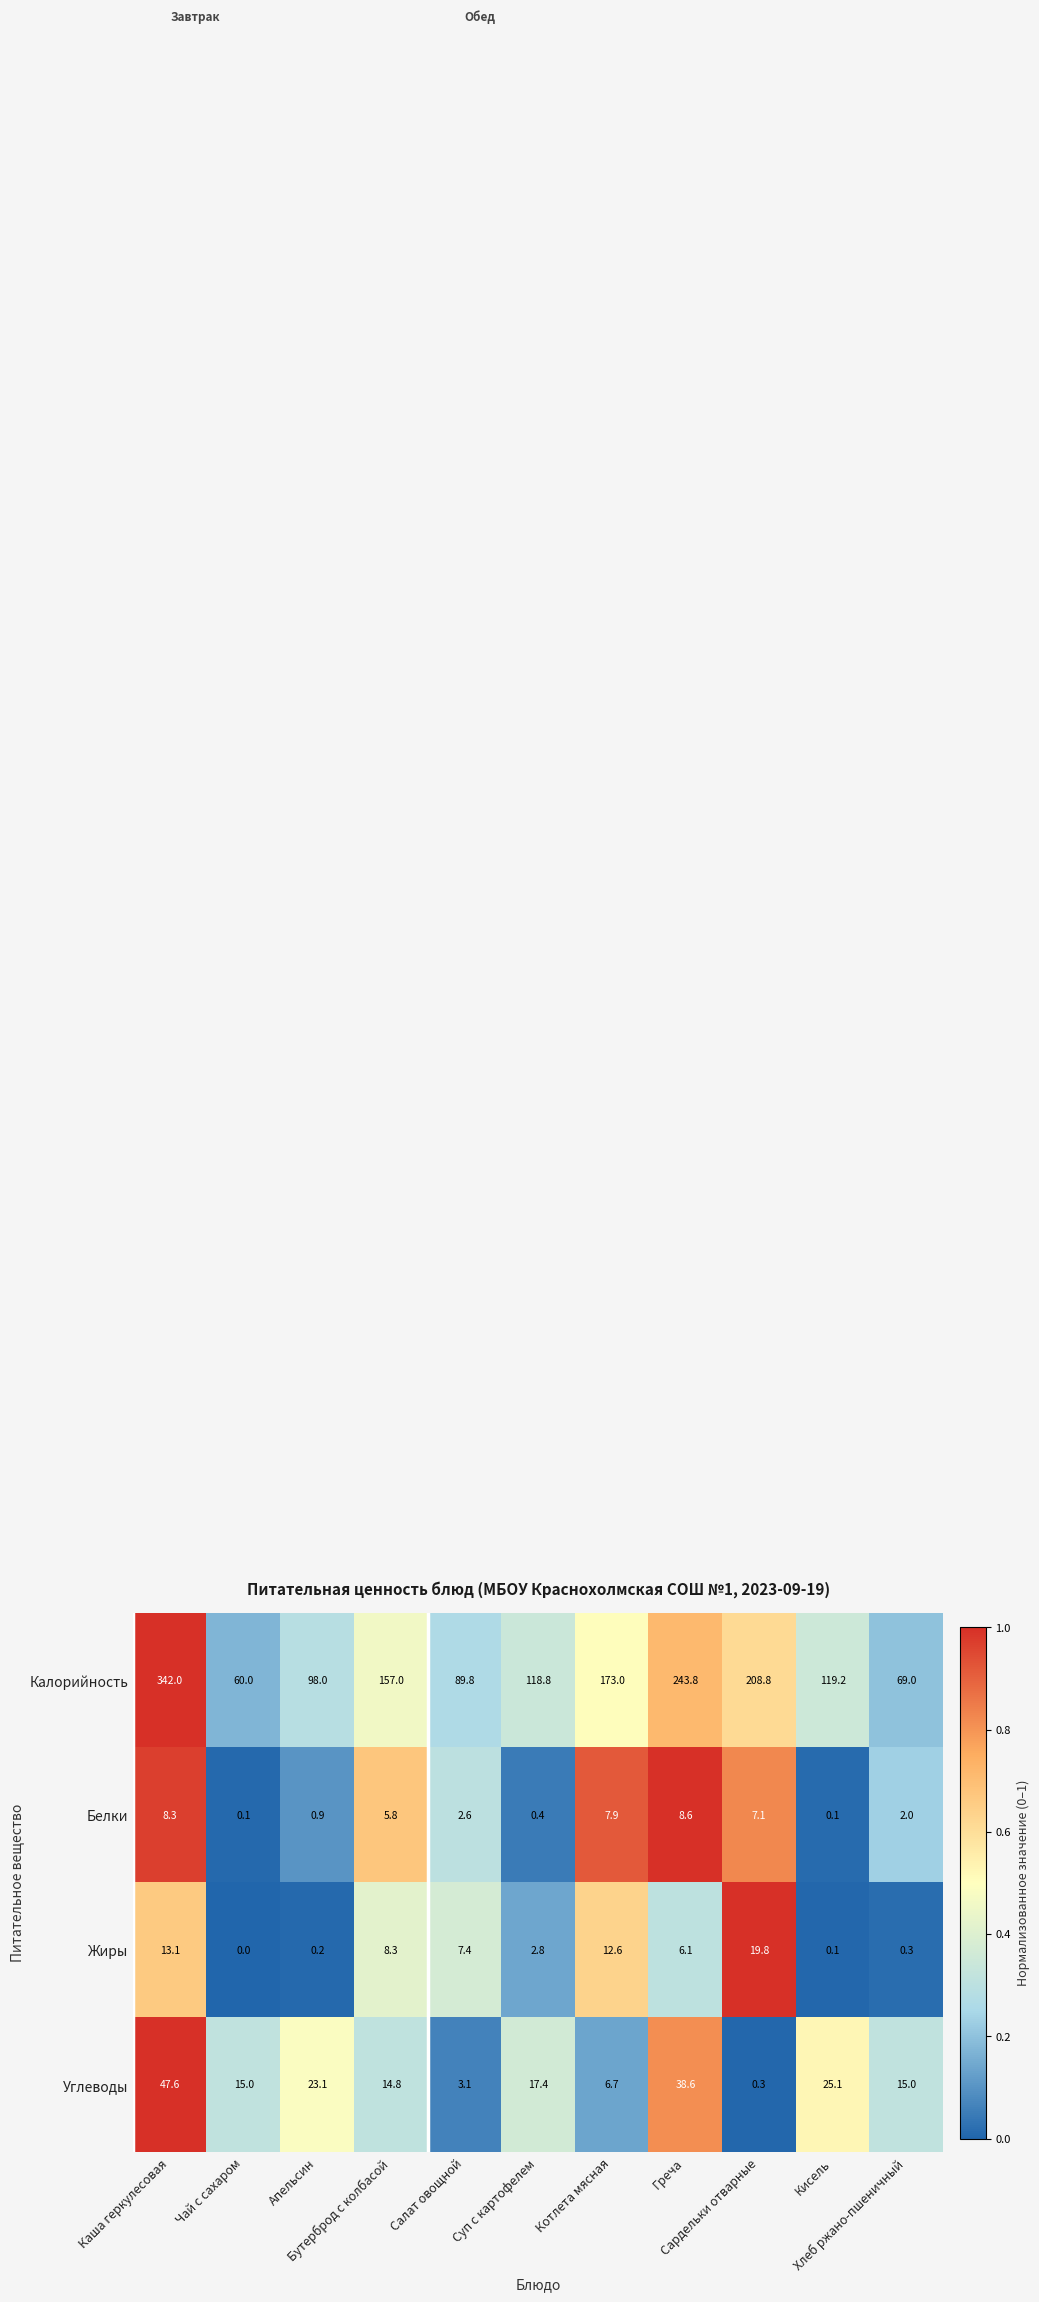

At which category is the sum across all series the highest?

Каша геркулесовая